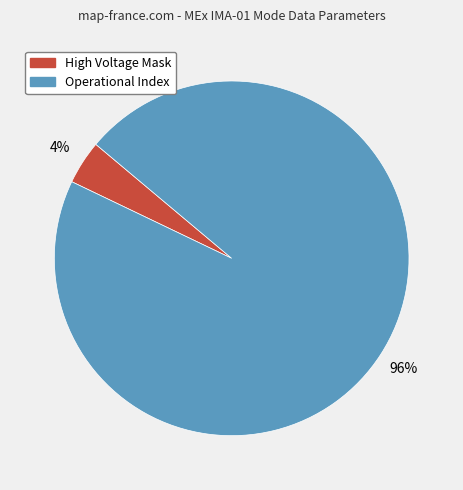

What is the smallest slice in the pie chart?

High Voltage Mask